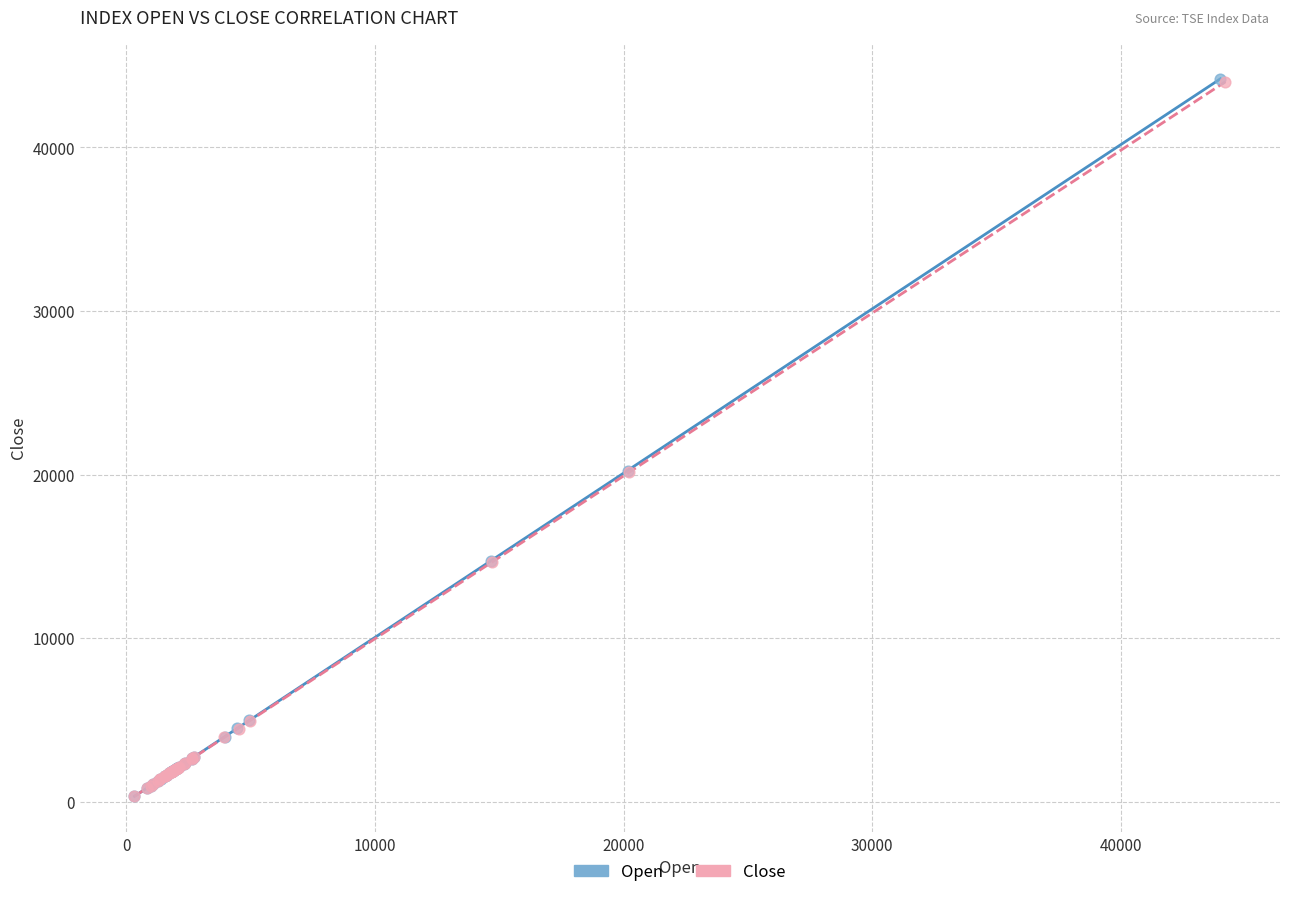

Which series has the largest Y range (max minus min)?

Open